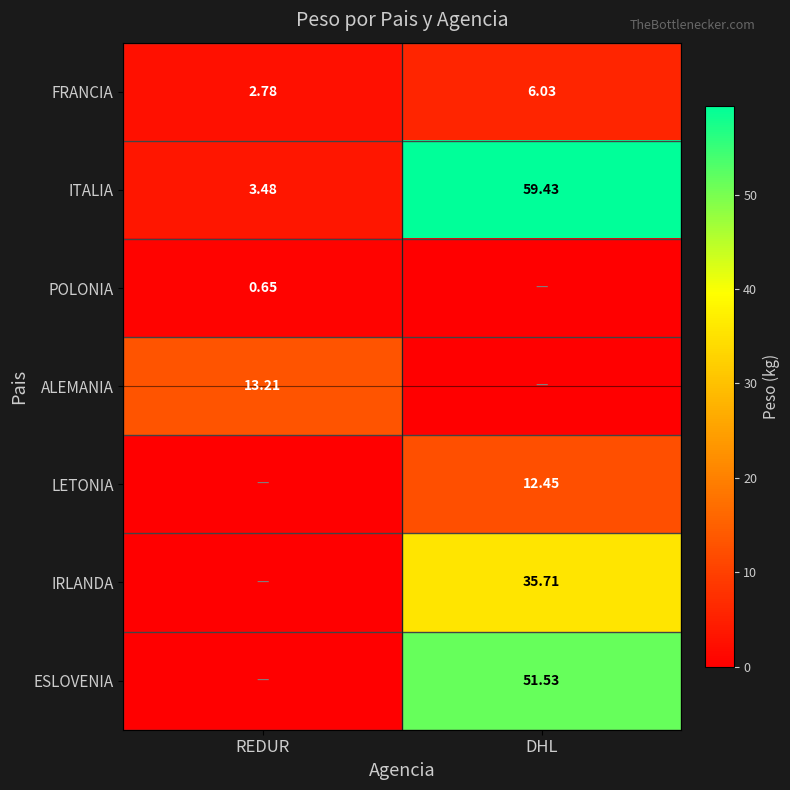

Which category has the lowest value in the ITALIA series?

REDUR